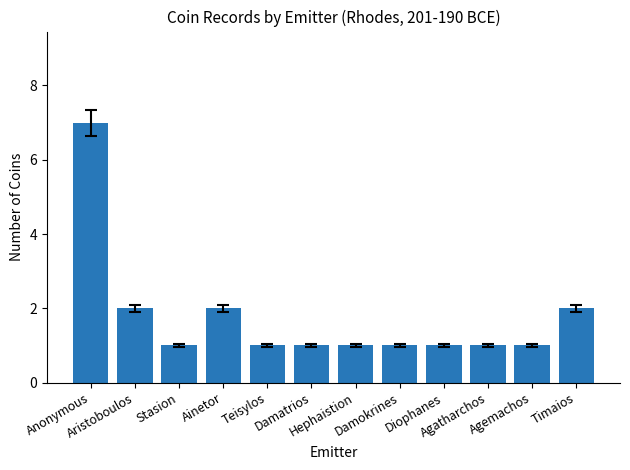

Are the bars grouped side by side (vs. stacked)?

No